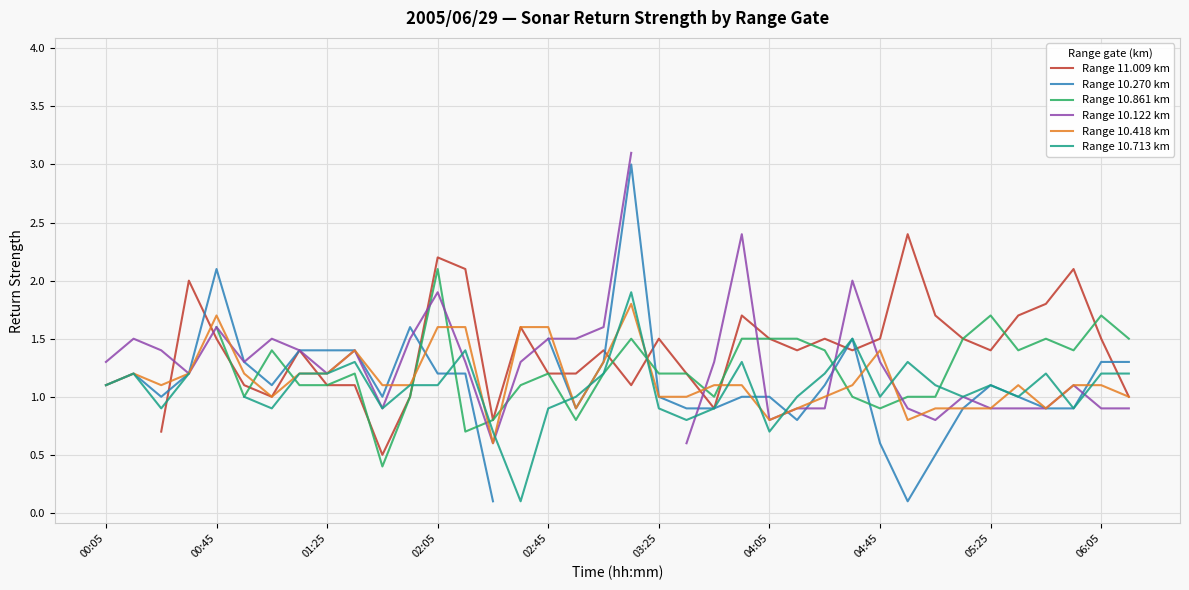

How many times do Range 11.009 km and Range 10.861 km cross each other?

10